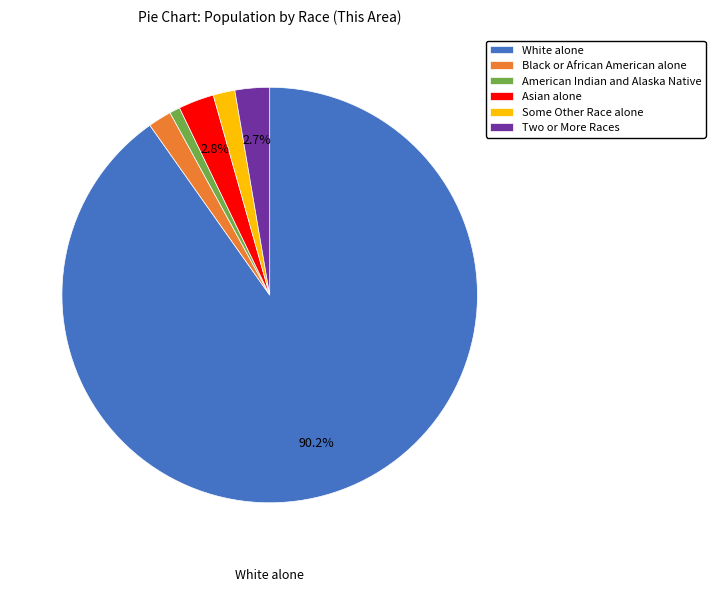

What percentage is NOT represented by Asian alone?

97.2%